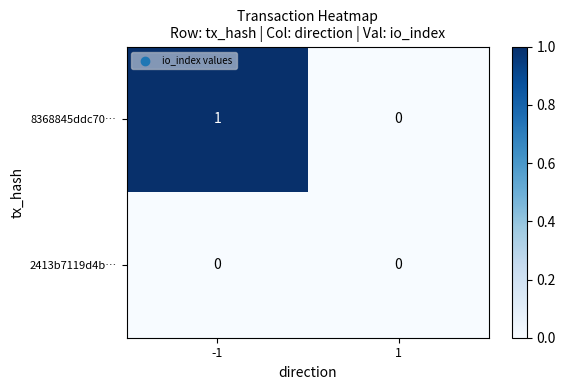

Reading left to right, extract all data points from this chart.

8368845ddc70…: 1	0
2413b7119d4b…: 0	0